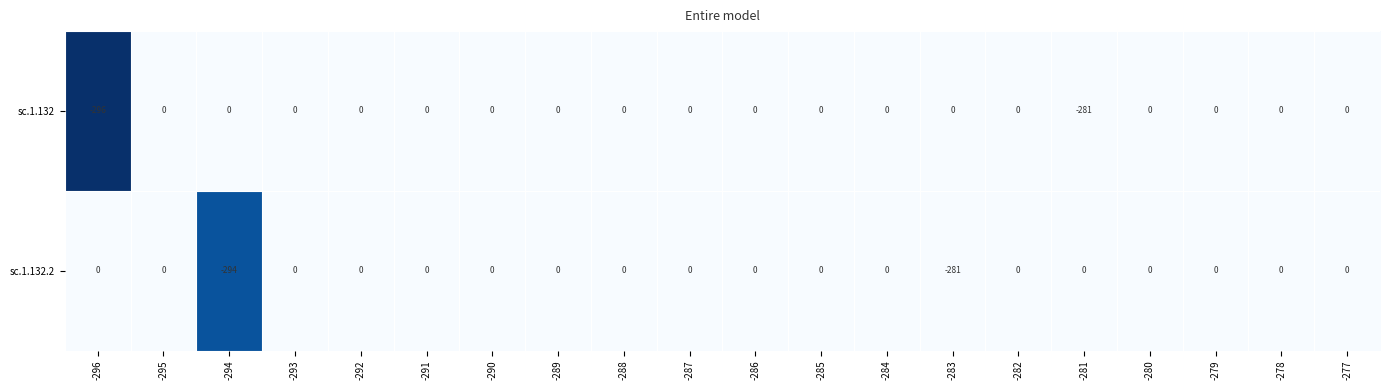

Which series has the largest range (max minus min)?

sc.1.132